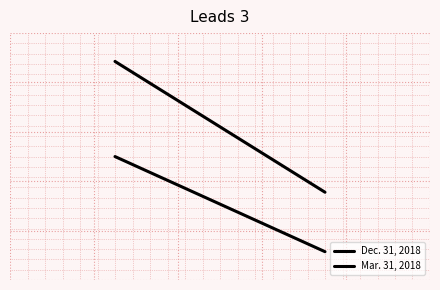

Is it true that Mar. 31, 2018 equals 336 at 0?

True